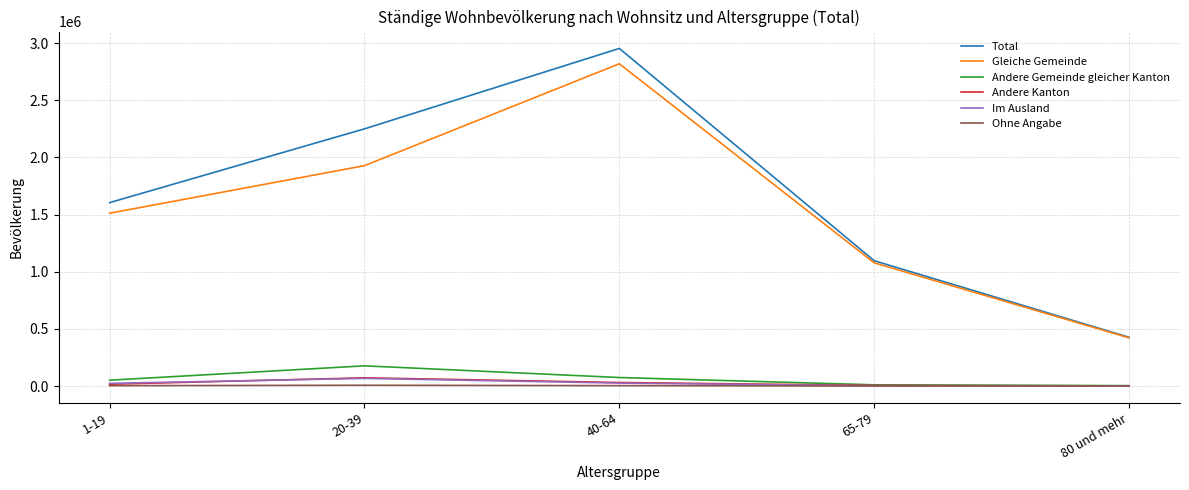

What are all the series names shown in the legend?

Total, Gleiche Gemeinde, Andere Gemeinde gleicher Kanton, Andere Kanton, Im Ausland, Ohne Angabe